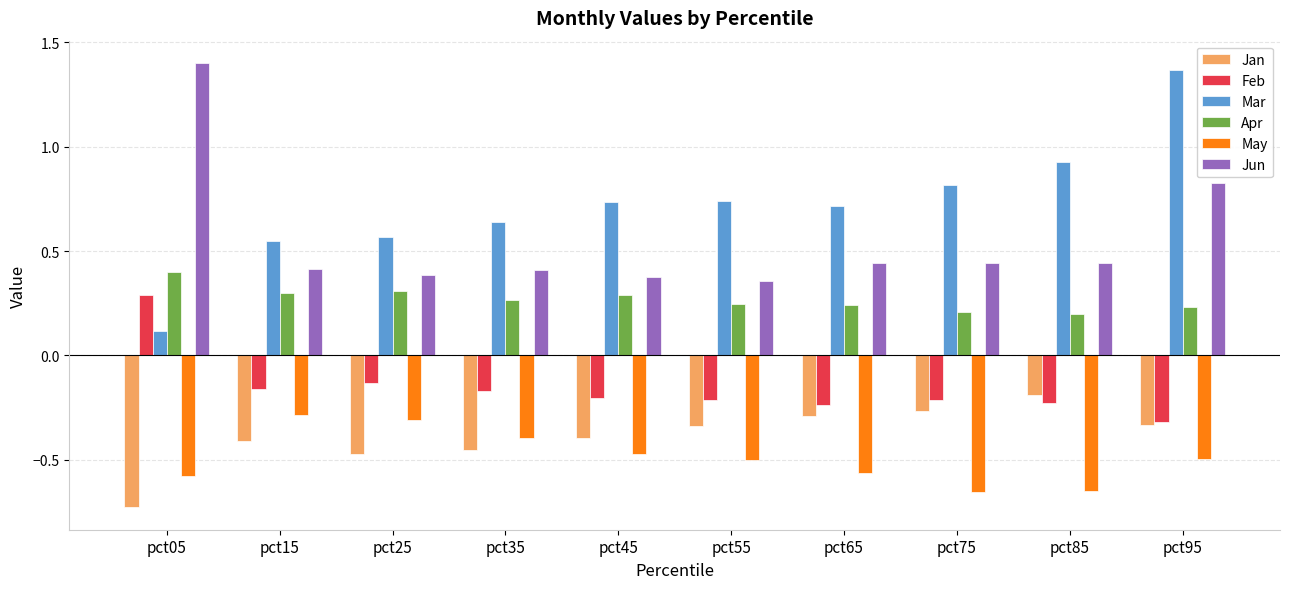

At which category does the chart reach its minimum across all series?

pct05